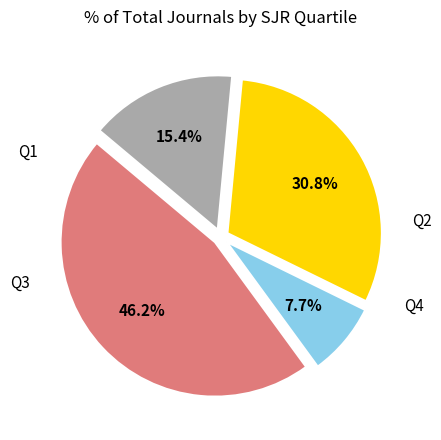

To the nearest percent, what is the difference between the Q4 and Q2 slice percentages?

8%